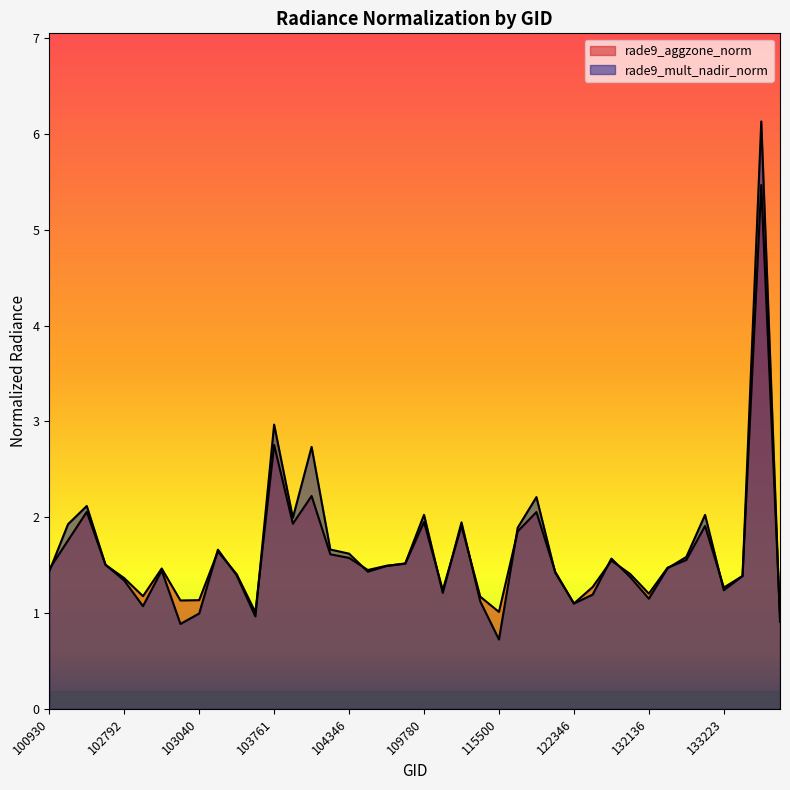

What is the value of the rade9_mult_nadir_norm point at the 12th from the left?

1.0